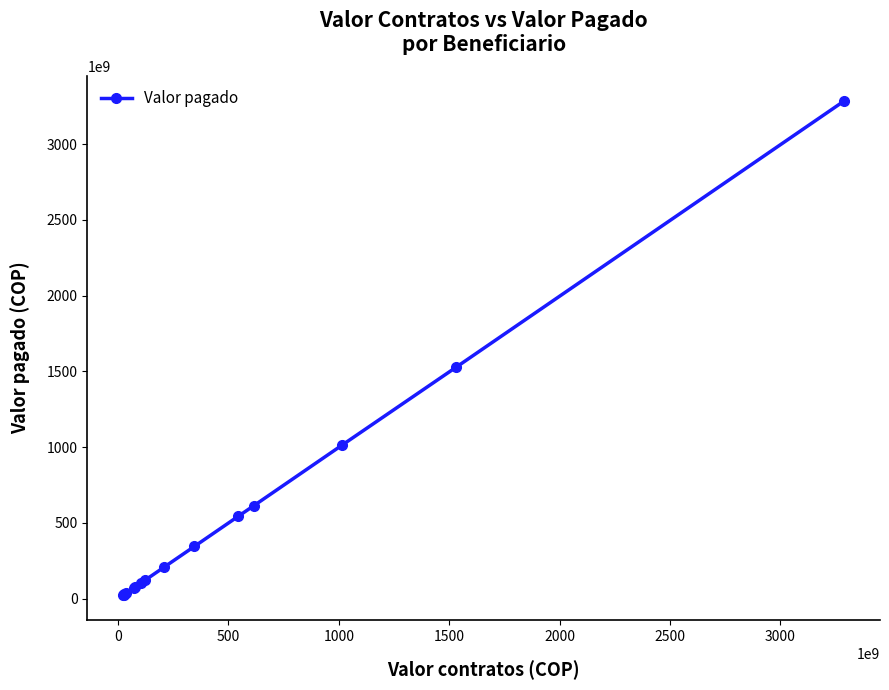

How many data points are less than 123532012000?

7